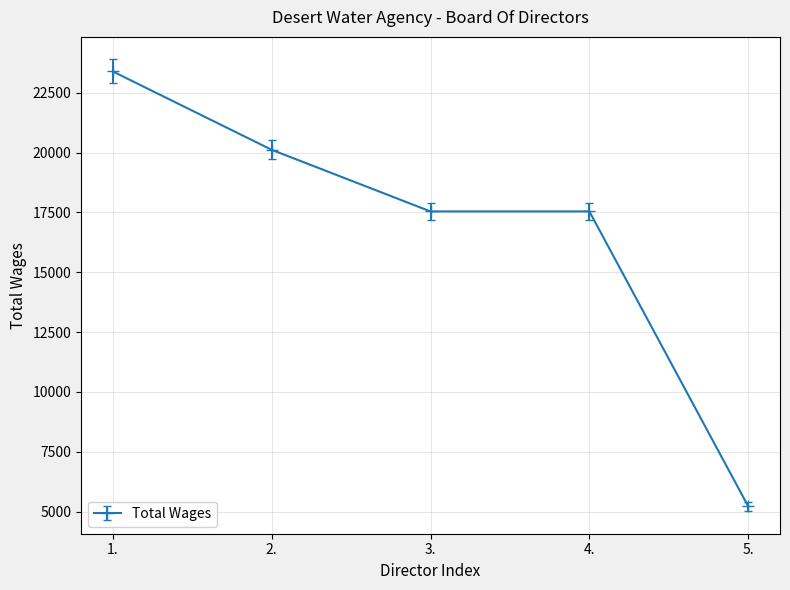

What is the label of the 1st point from the right?

5.